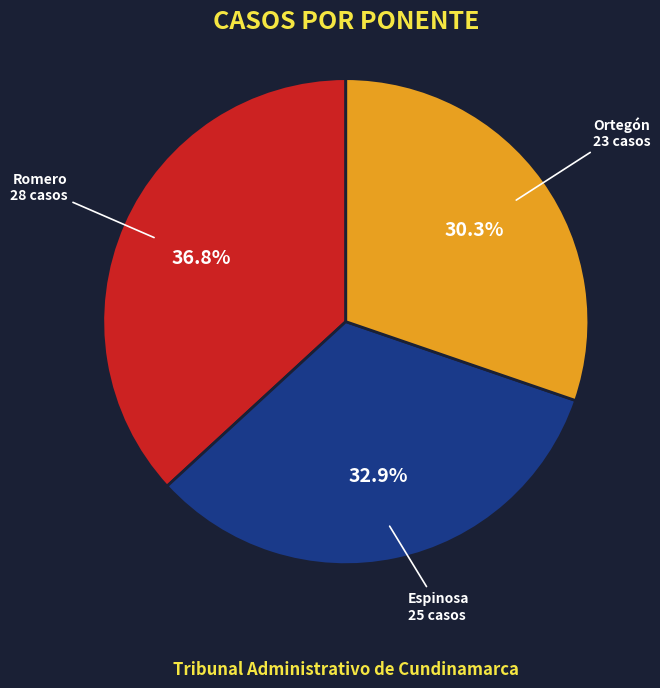

Between Ortegón and Romero, which is larger?

Romero